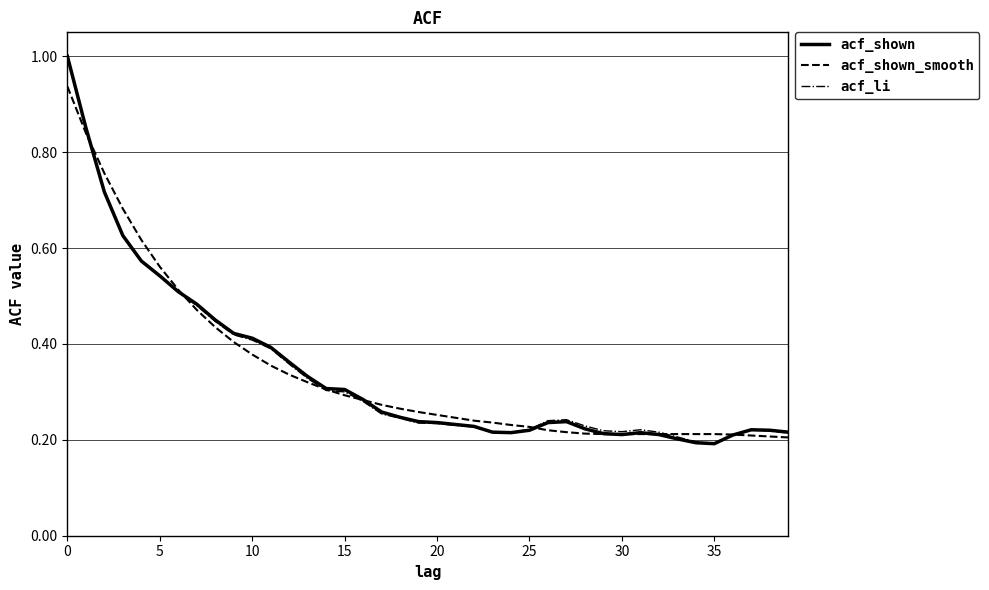

What is the sum of all acf_shown_smooth values?

13.7